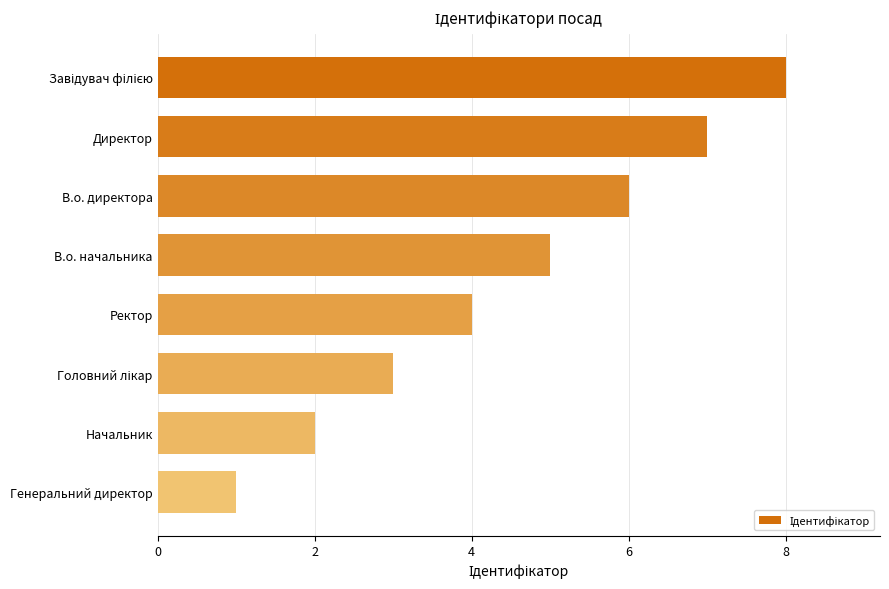

What is the greatest value displayed?

8